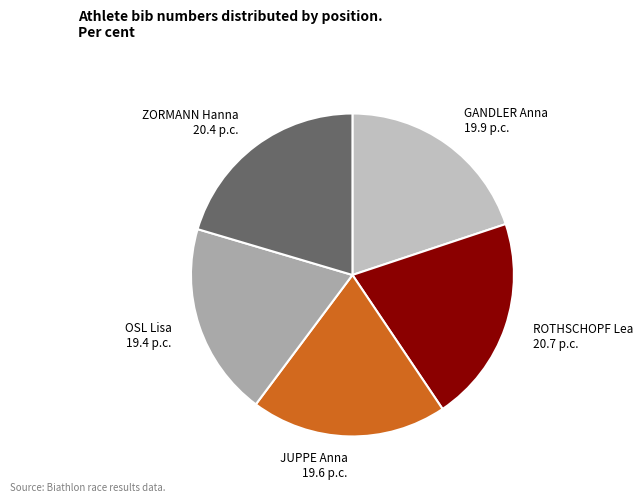

True or false: ROTHSCHOPF Lea 20.7 p.c. accounts for 8% of the total.

False